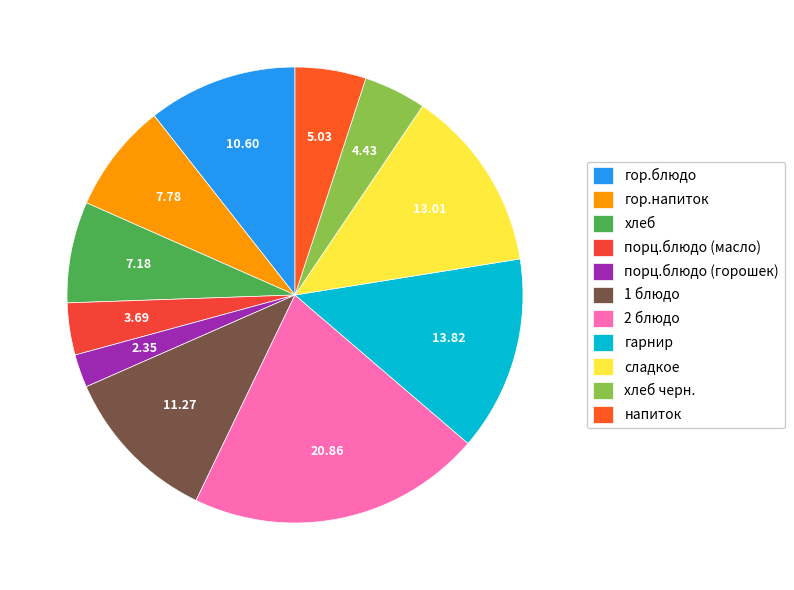

True or false: гор.напиток accounts for 2% of the total.

False